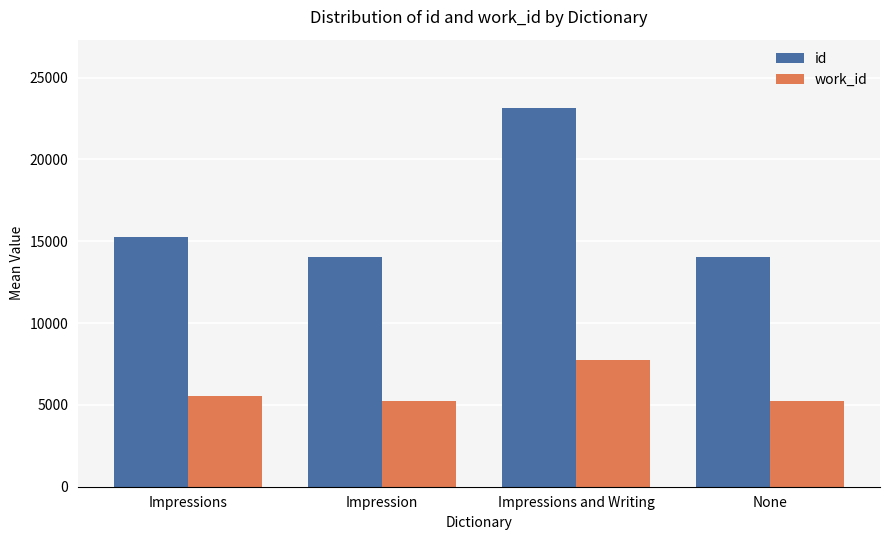

What is the value of the work_id bar at the 2nd from the left?

5226.0